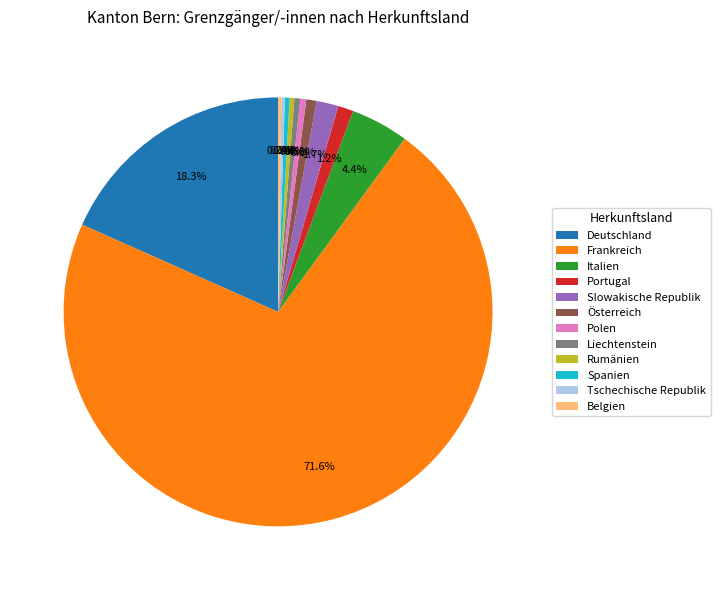

What is the largest slice in the pie chart?

Frankreich